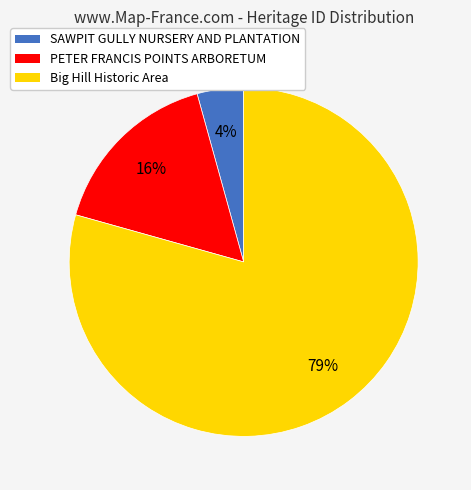

What percentage is the PETER FRANCIS POINTS ARBORETUM slice, to the nearest percent?

16%